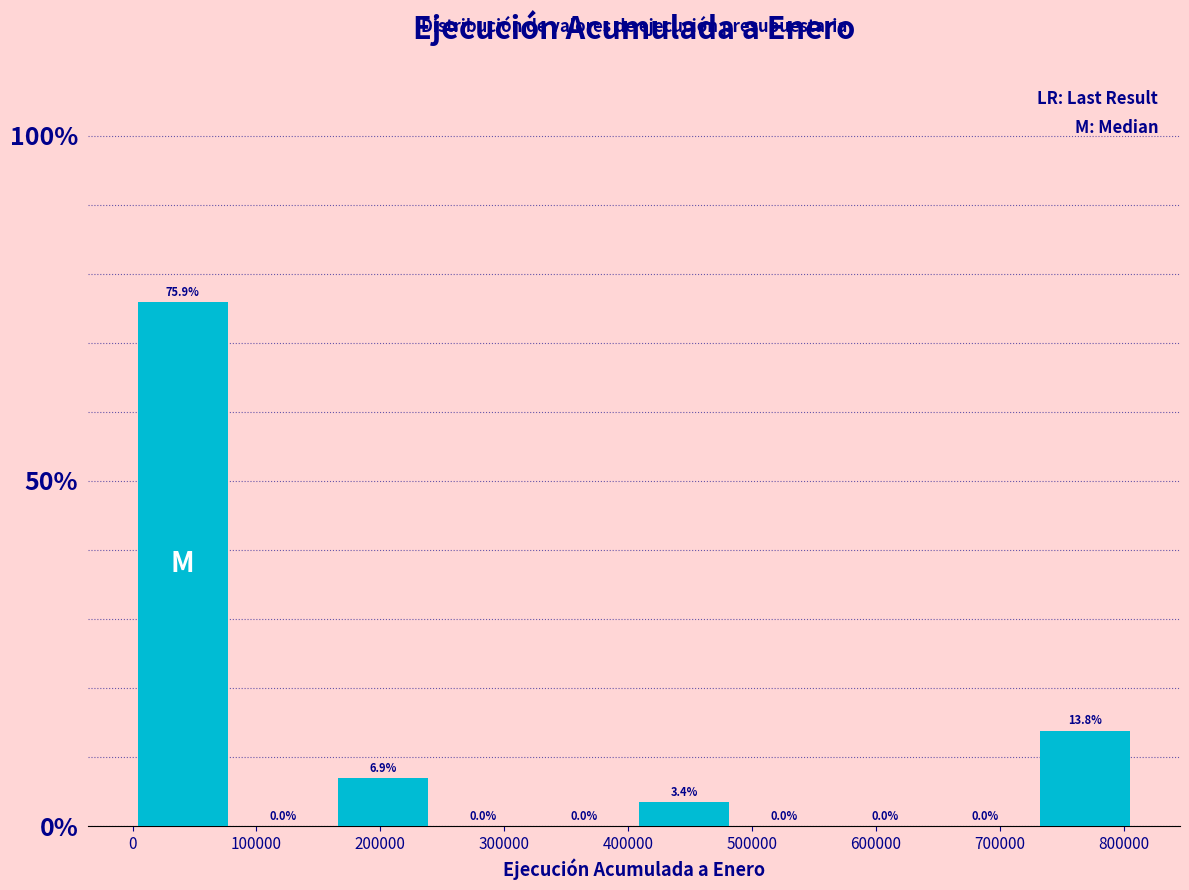

Reading left to right, transcribe this chart: for each bar, give the range it covers on the x-axis and its height. The bar edges are not printed on the chart, so give them approximately, as read against the axis.

0 to 80000: 75.9
80000 to 160000: 0.0
160000 to 240000: 6.9
240000 to 320000: 0.0
320000 to 400000: 0.0
400000 to 490000: 3.4
490000 to 570000: 0.0
570000 to 650000: 0.0
650000 to 730000: 0.0
730000 to 810000: 13.8